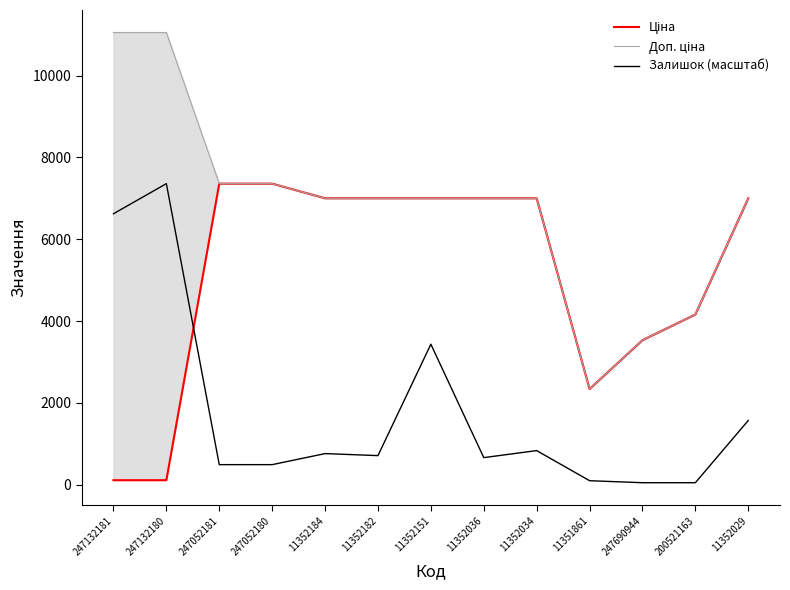

At which category does Ціна reach its first local valley?

11351861